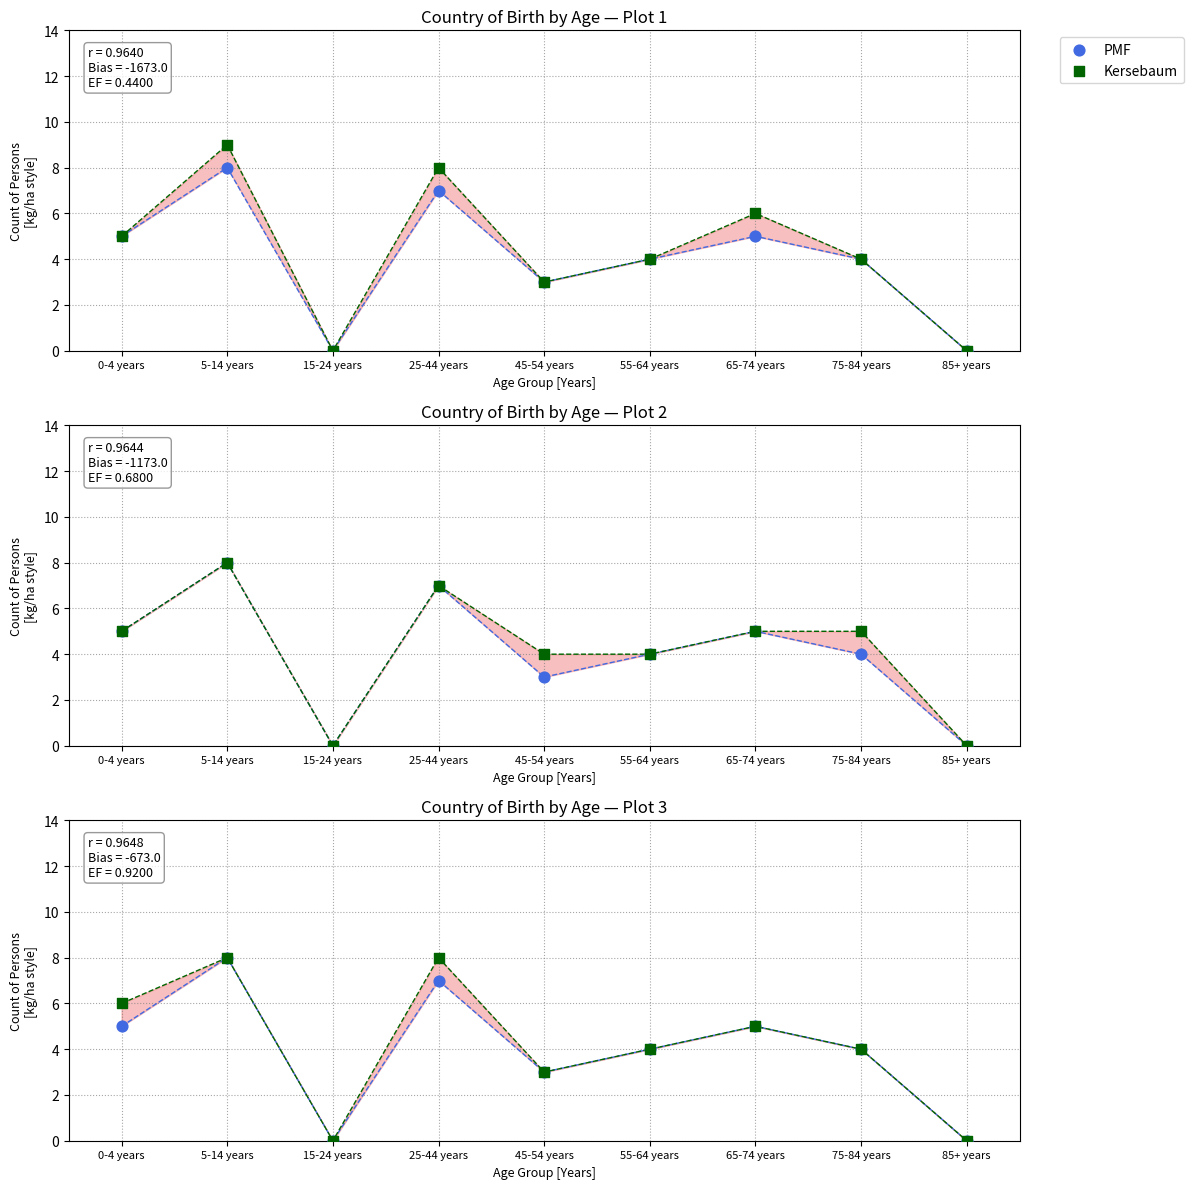

Which series has the largest total across all categories?

Kersebaum